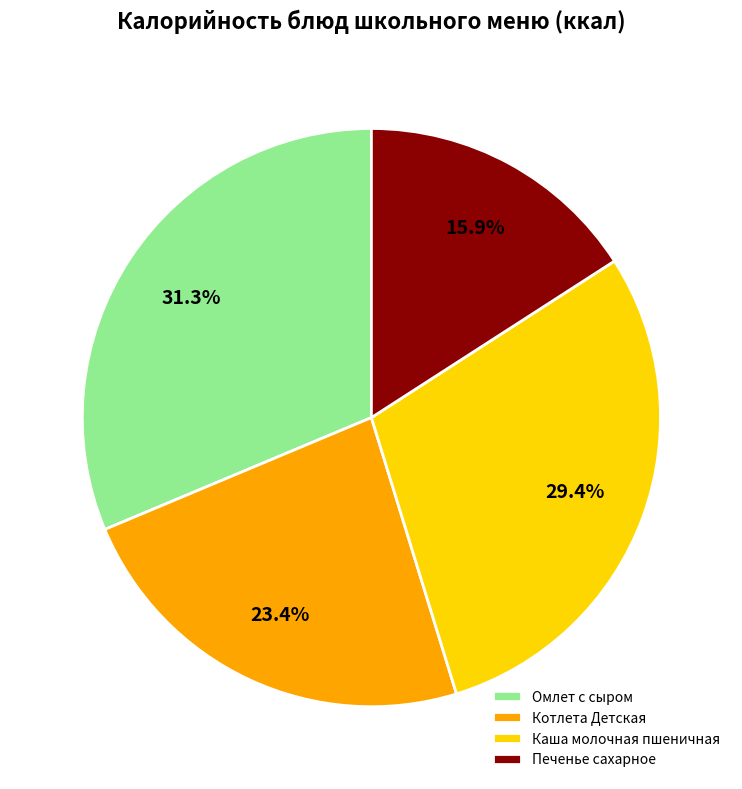

What is the ratio of the value at Печенье сахарное to the value at Омлет с сыром?

0.5